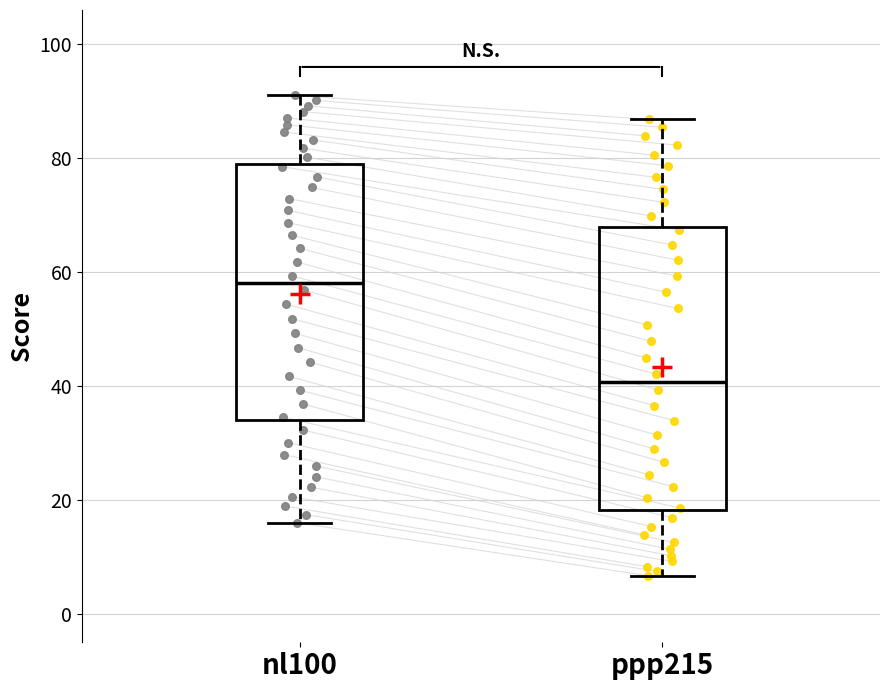

Comparing the boxes themselves (not the whiskers), which one is the tallest?

ppp215